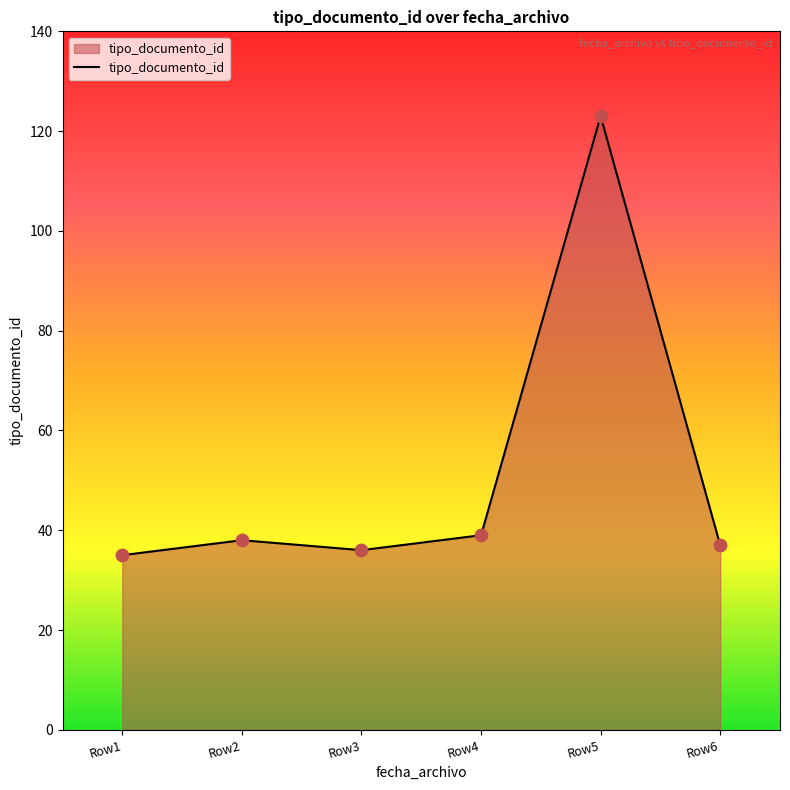

Approximately how many times larger is the value at Row1 compared to Row5?

0.3